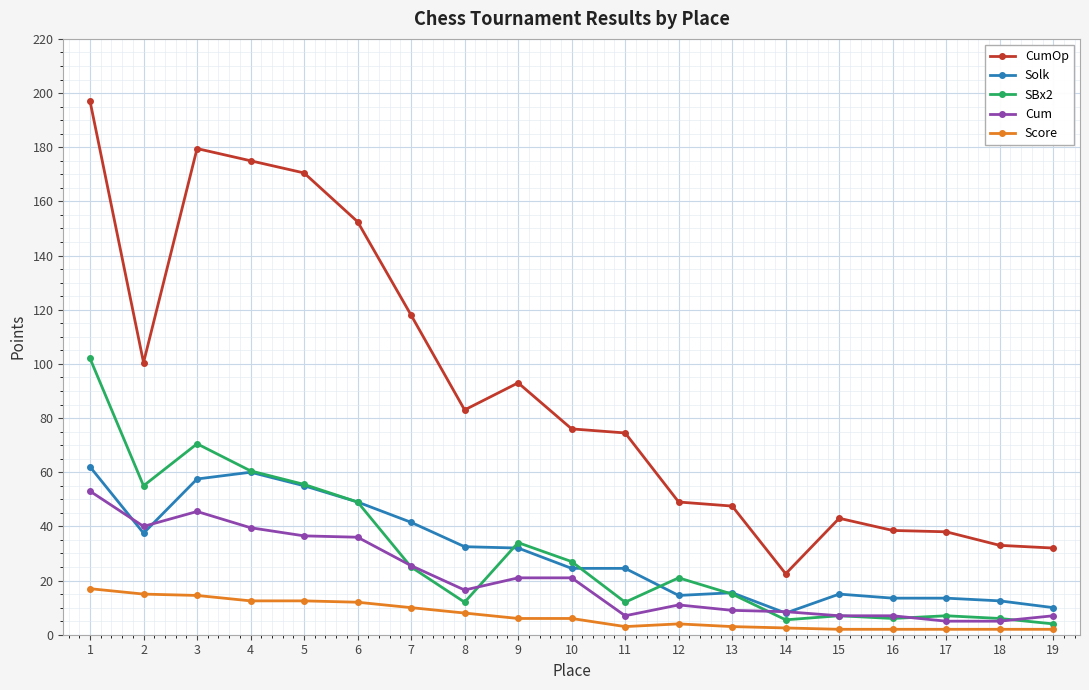

What is the difference between the maximum and second lowest values in the Solk series?

52.0